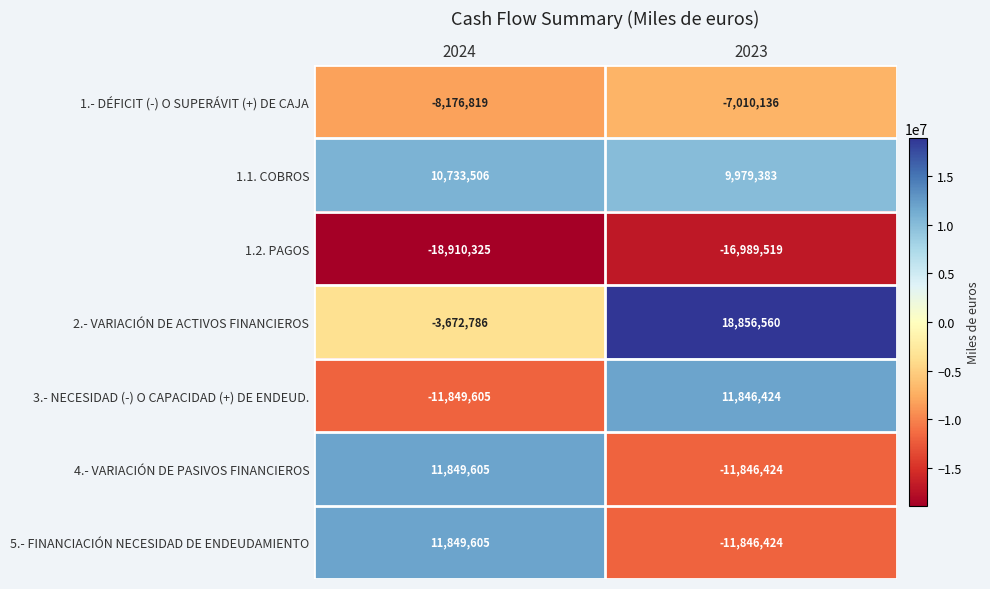

At which label is 3.- NECESIDAD (-) O CAPACIDAD (+) DE ENDEUD. closest to -1590?

2023